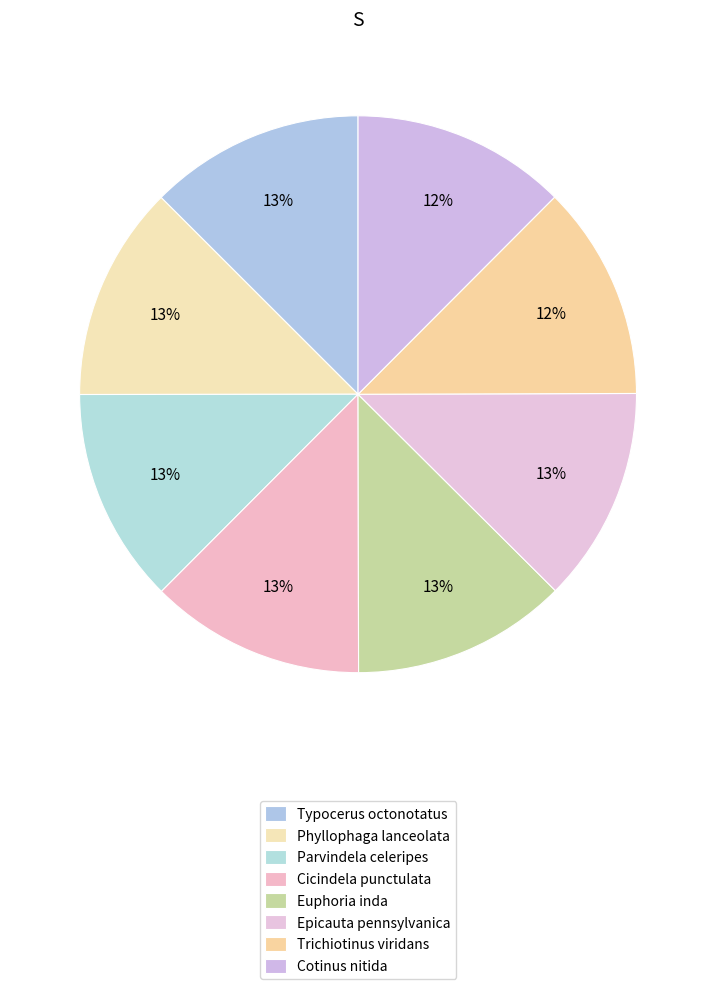

Is it true that Cicindela punctulata is 1% of the pie?

False